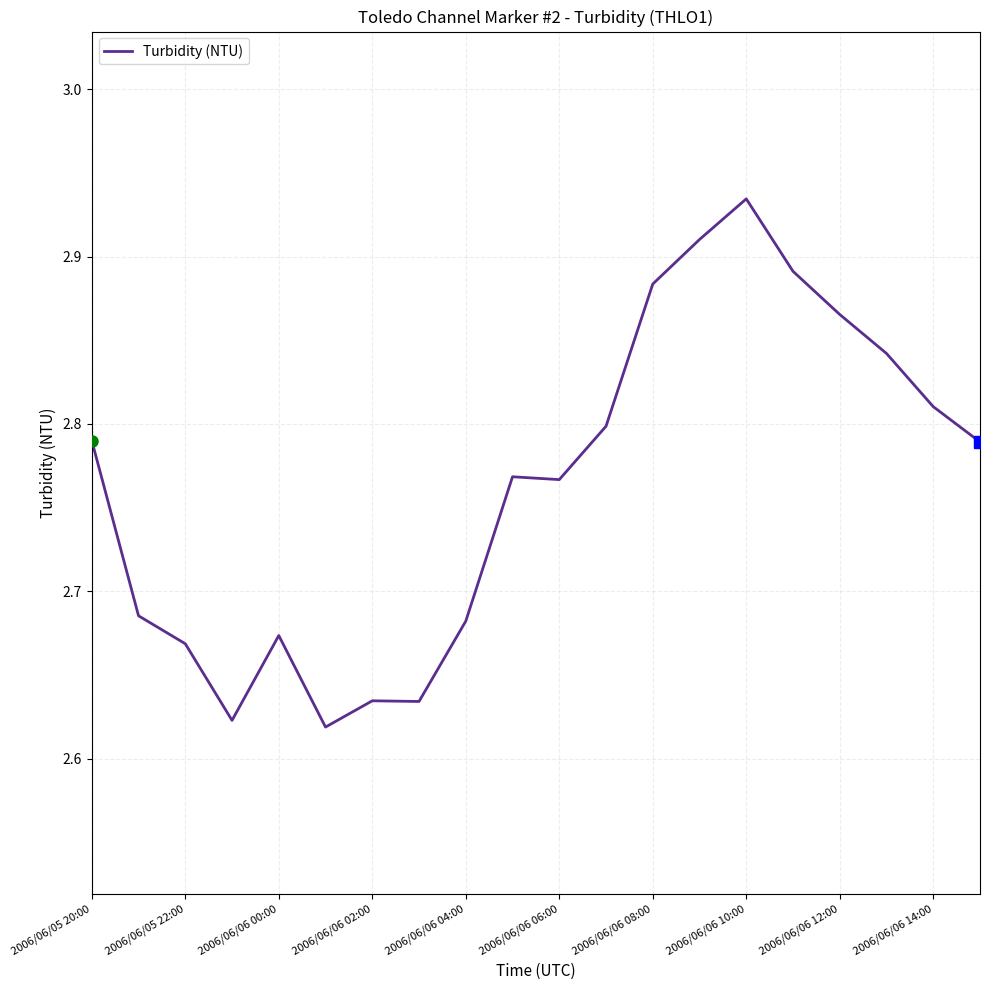

What is the difference between the maximum and minimum values?

0.3